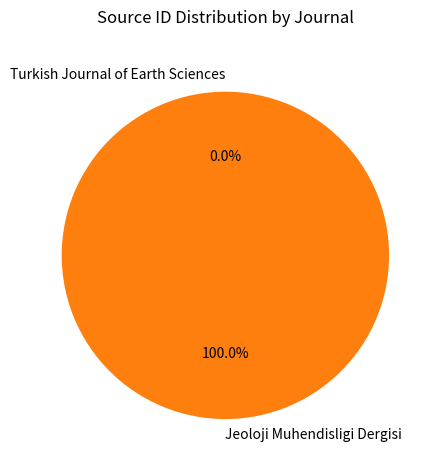

True or false: Jeoloji Muhendisligi Dergisi accounts for 100% of the total.

True